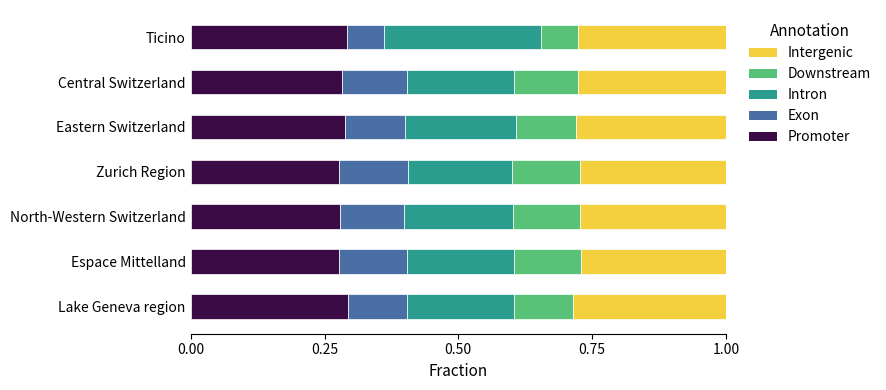

The Promoter series shows 0.5 at Zurich Region. True or false?

False